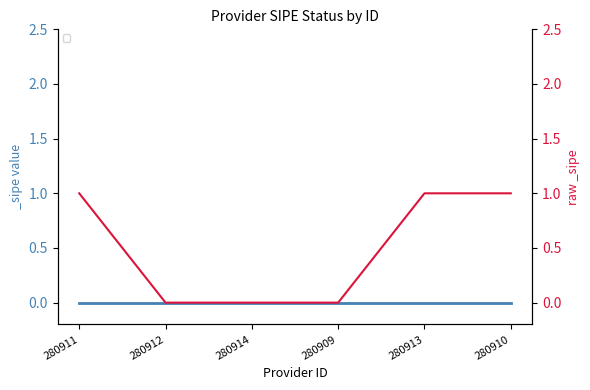

Reading left to right, what are all the values shown in this chart?

1	0	0	0	1	1